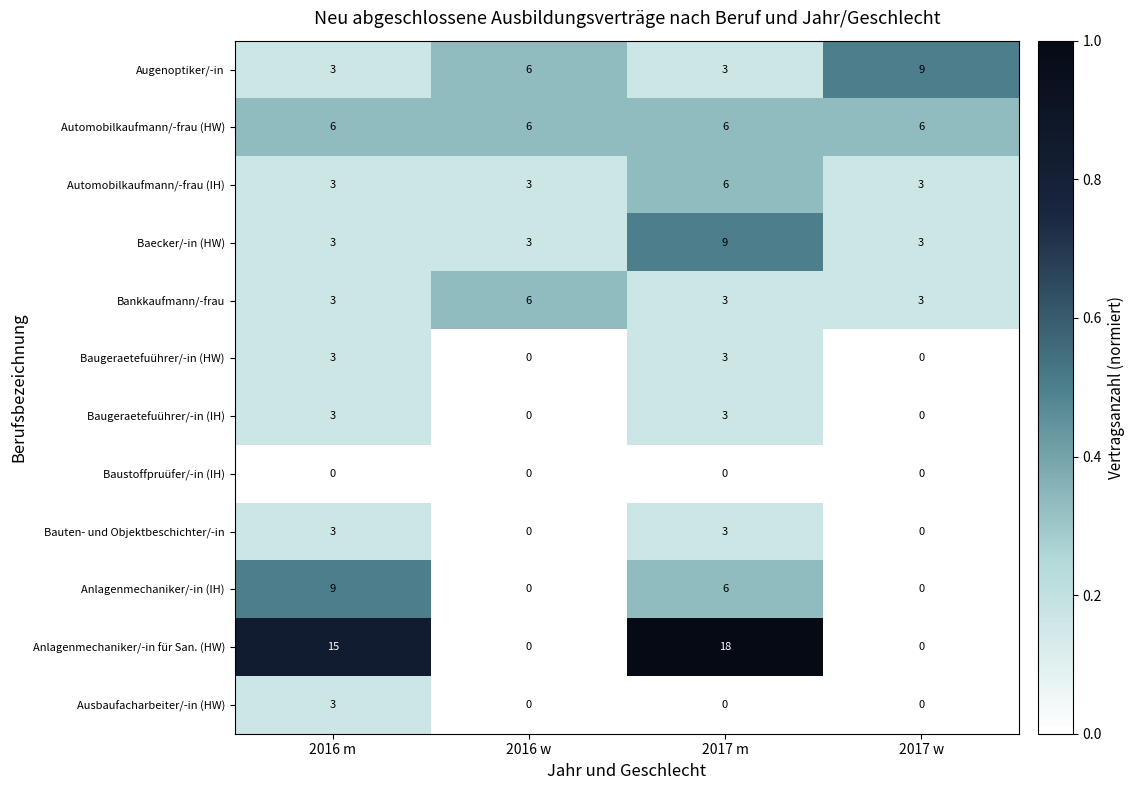

At which category is the sum across all series the highest?

2017 m